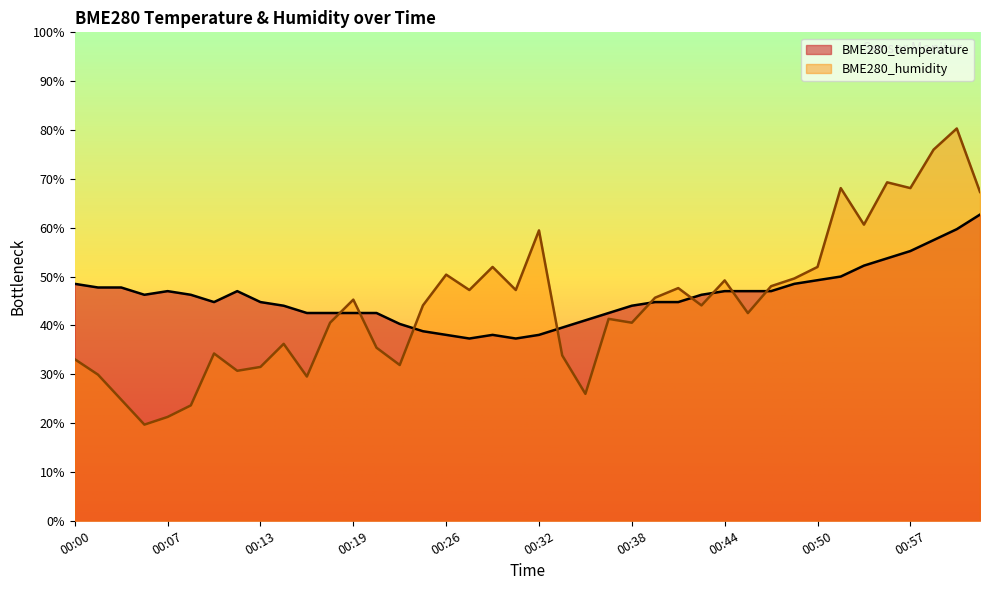

At which label does BME280_humidity first exceed 44?

00:19